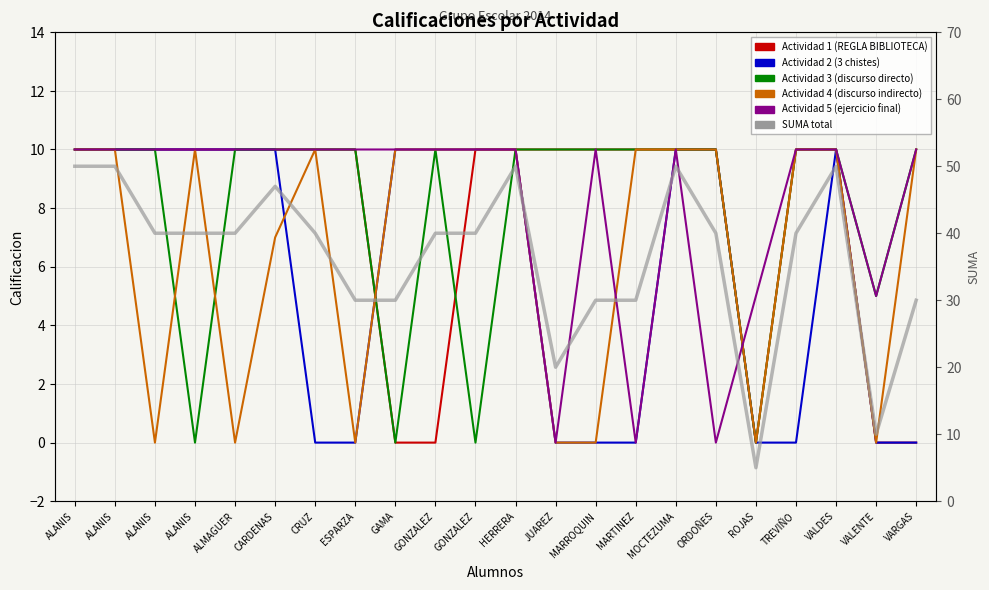

Between MARROQUIN and JUAREZ, which is larger?

MARROQUIN